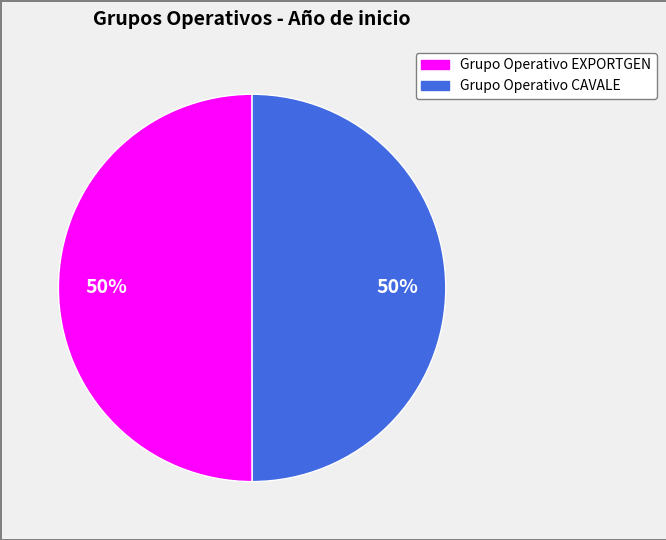

Approximately how many times larger is the value at Grupo Operativo EXPORTGEN compared to Grupo Operativo CAVALE?

1.0